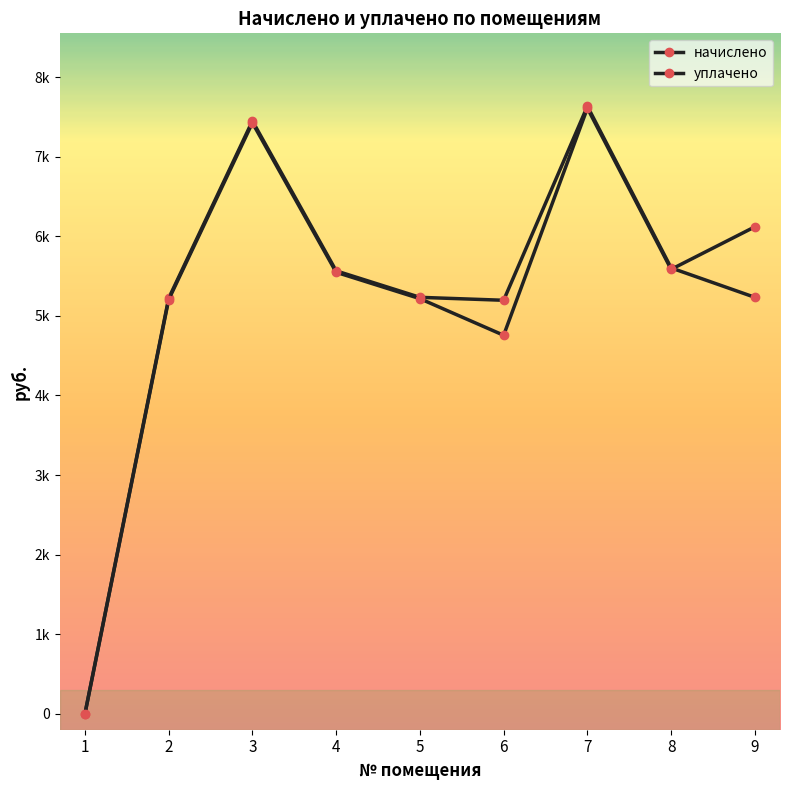

What is the value of the уплачено point at the 5th from the left?

5216.0